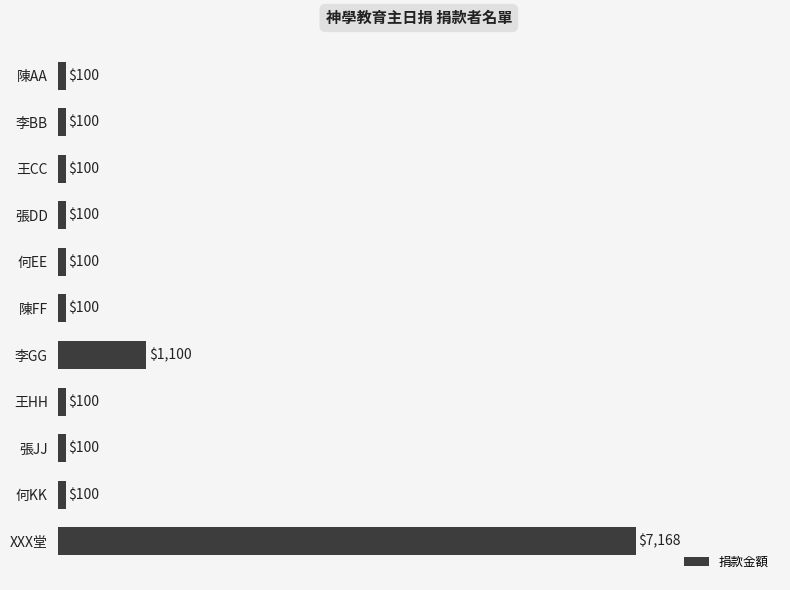

Is it true that the value at 張JJ is 100?

True